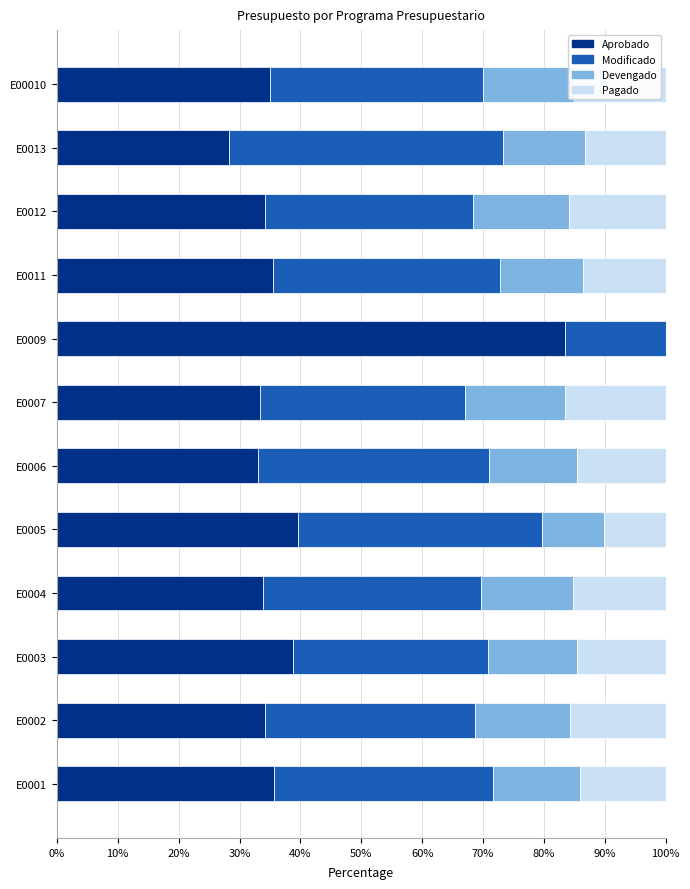

Is it true that Aprobado equals 33.8 at E0004?

True